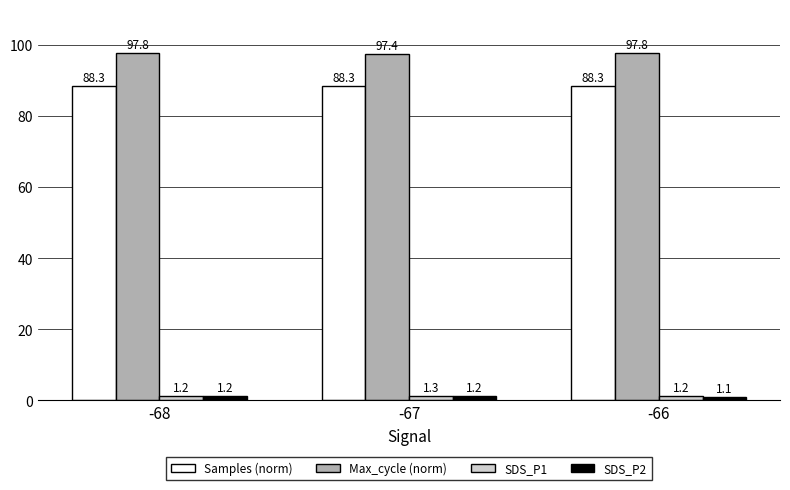

What is the difference between the highest and lowest values at -66?

96.7